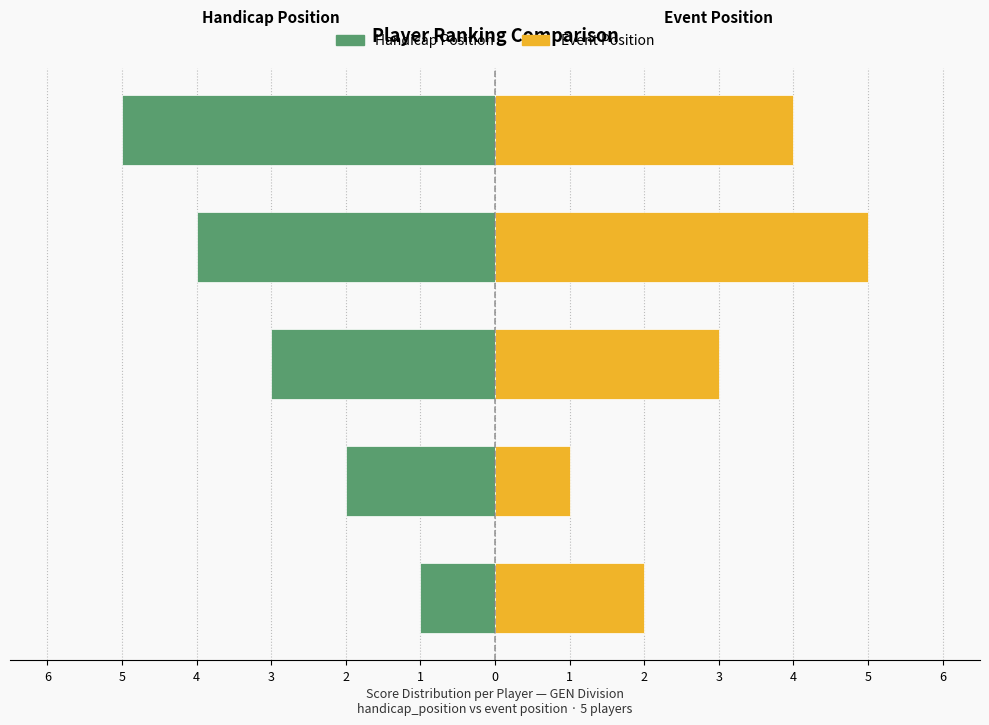

What is the value of the Event Position bar at the 2nd from the left?

1